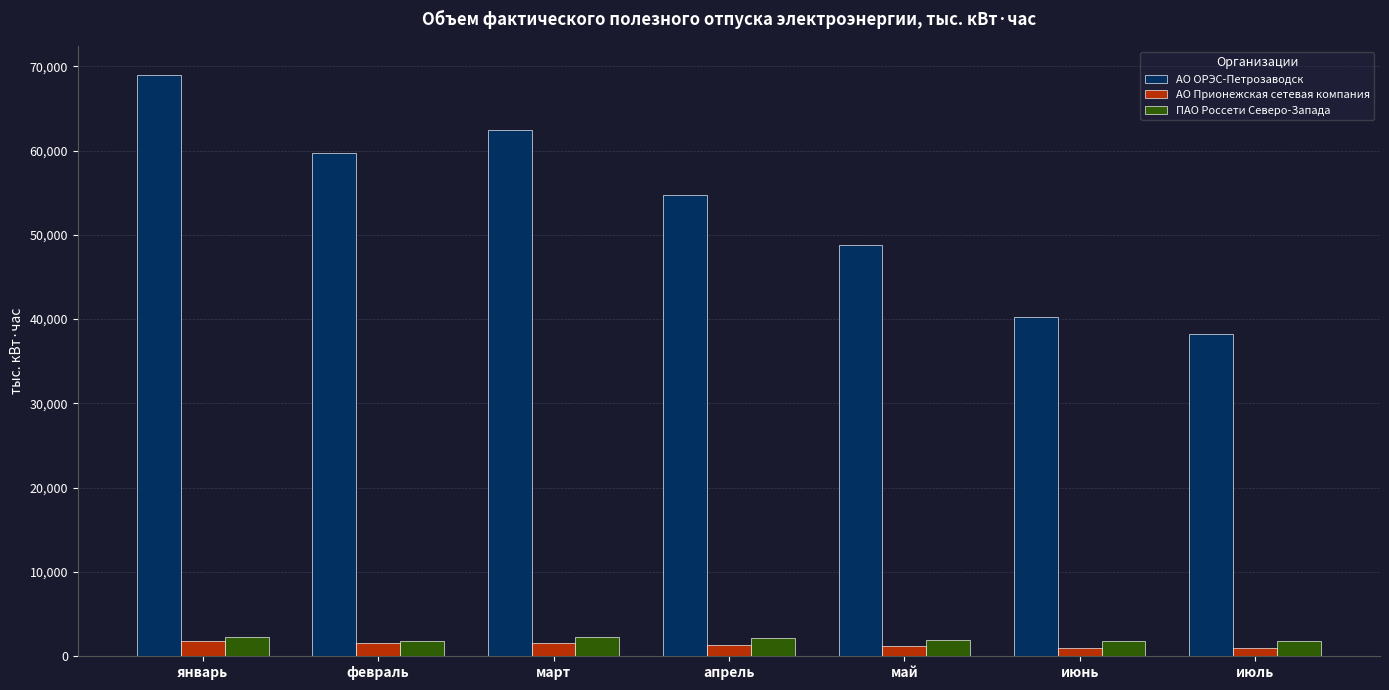

What is the sum of the ПАО Россети Северо-Запада values at июнь and апрель?

3910.5